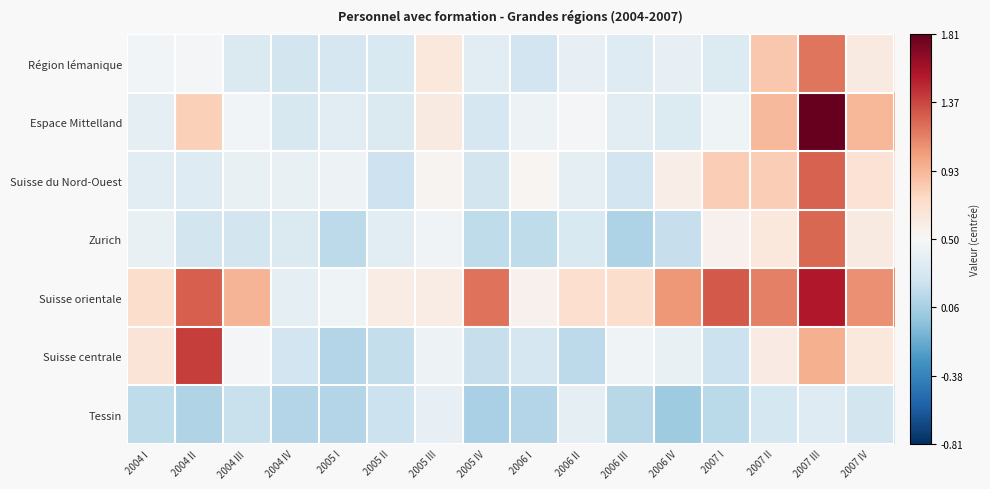

Which series has the largest range (max minus min)?

Espace Mittelland